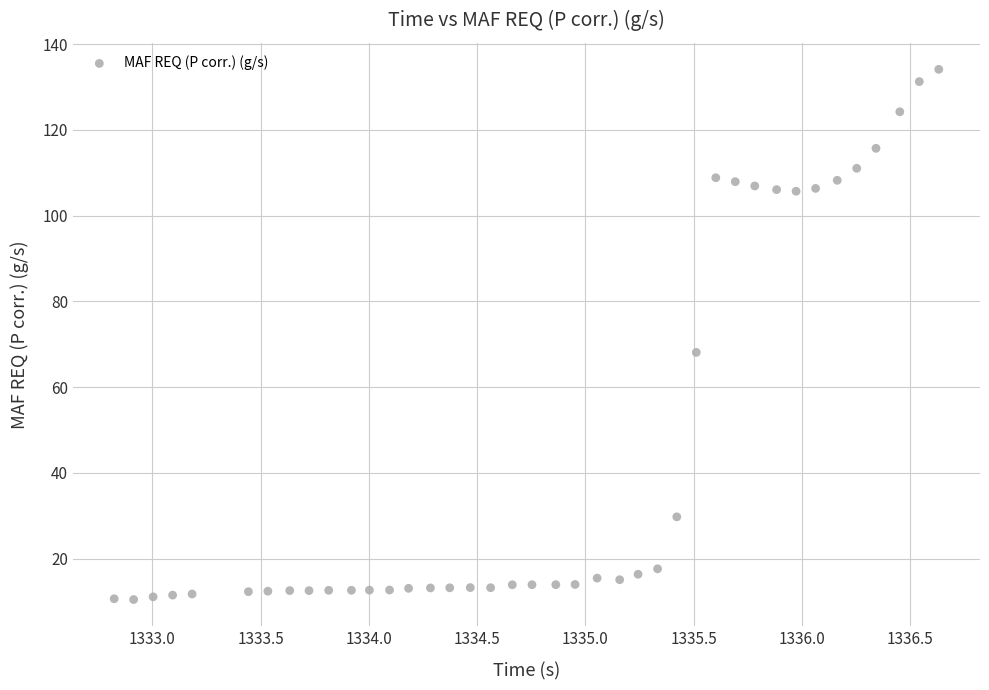

What is the range of Y values (max minus min)?

123.7